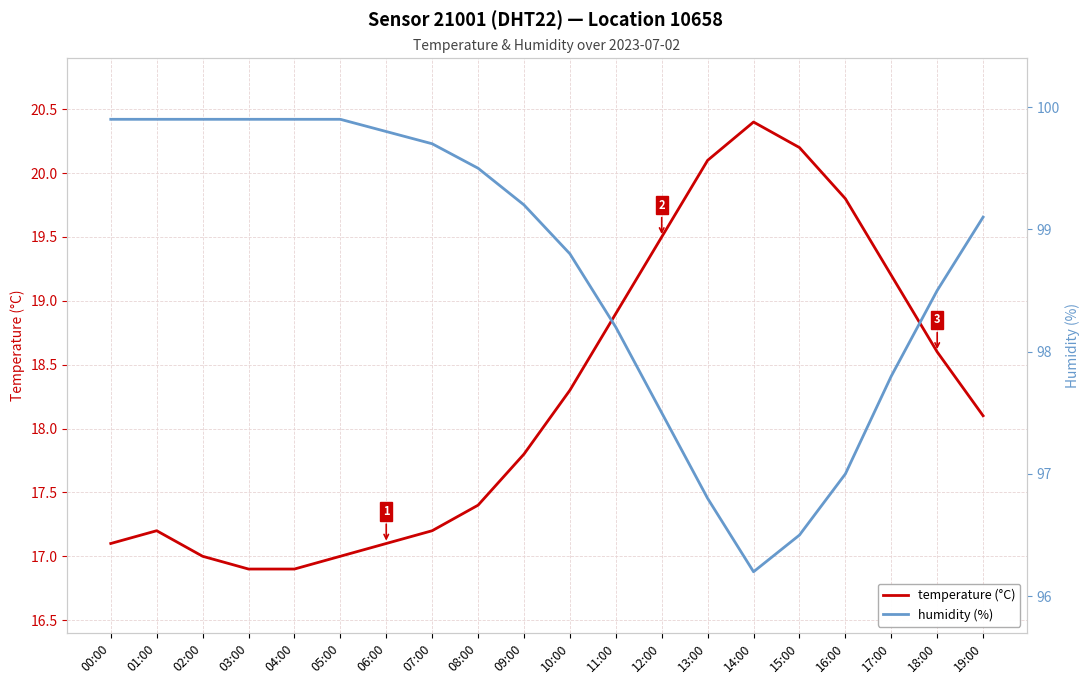

At which label does temperature (°C) reach its peak?

14:00